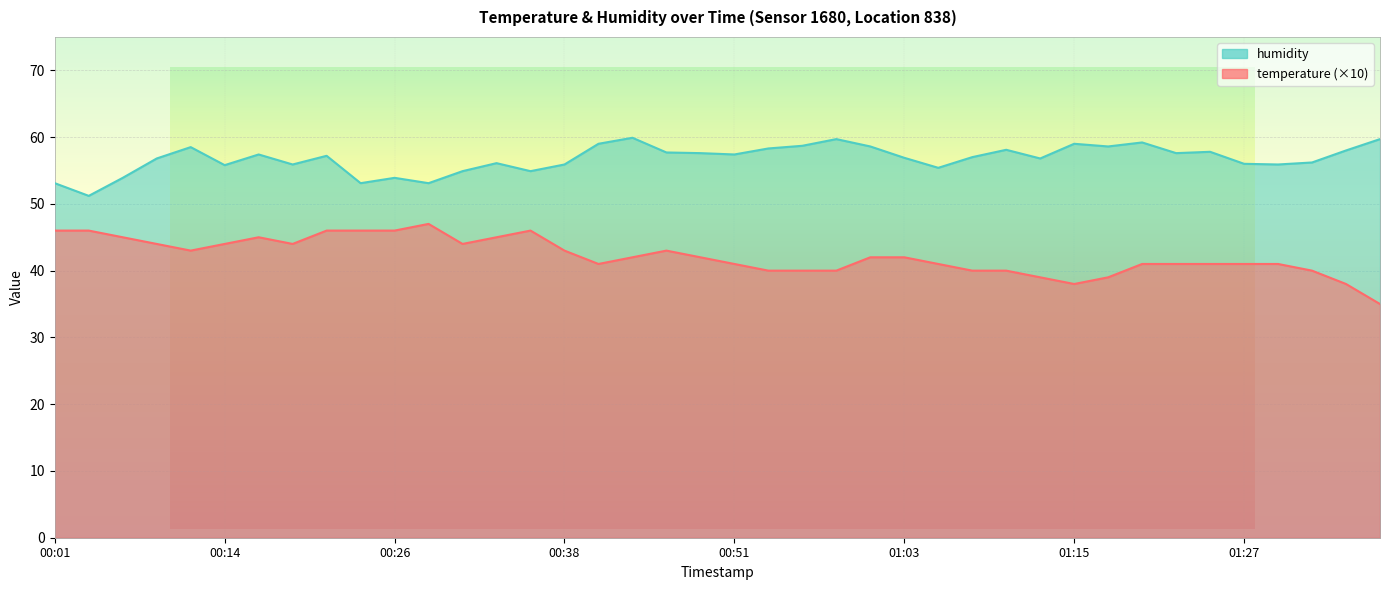

What is the value of the humidity point at the 16th from the left?

55.9